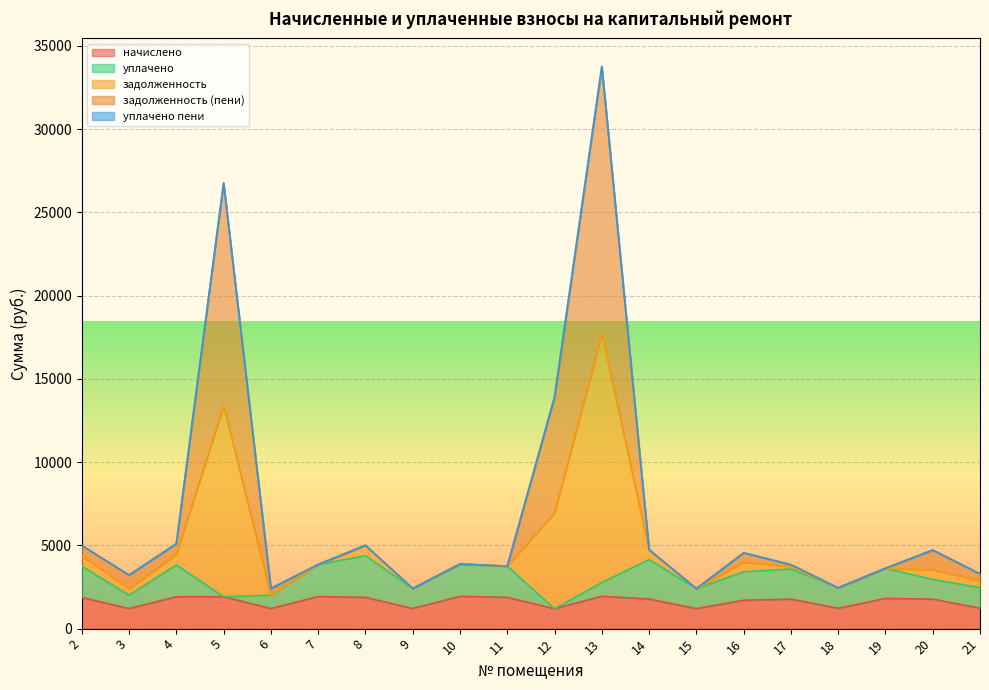

Where does the задолженность series first go above 3878?

2